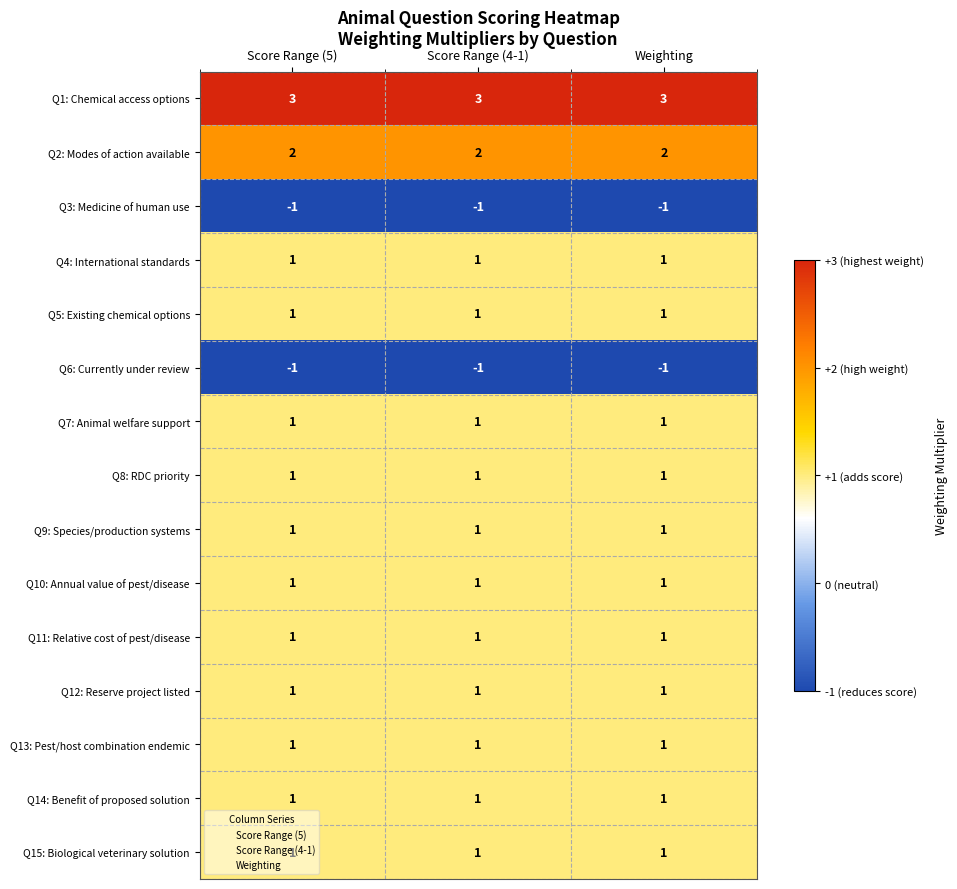

Is it true that Q1: Chemical access options equals 5 at Weighting?

False